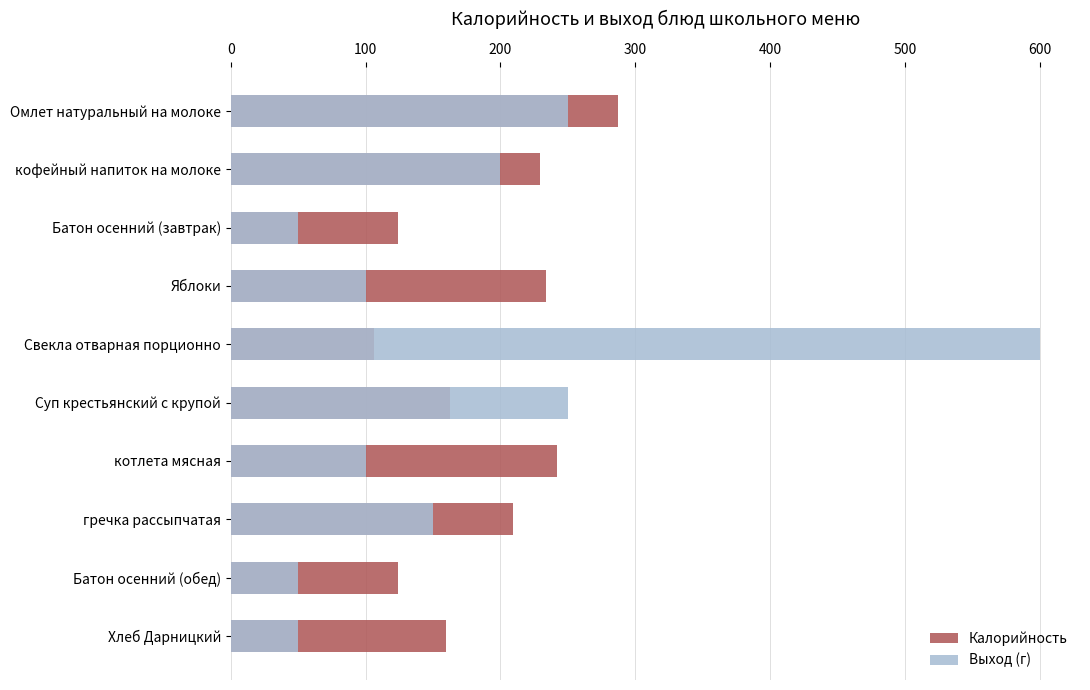

Does the chart contain stacked bars?

No